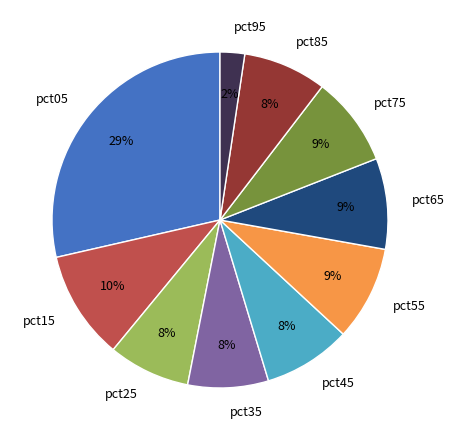

Count the number of slices in the pie.

10